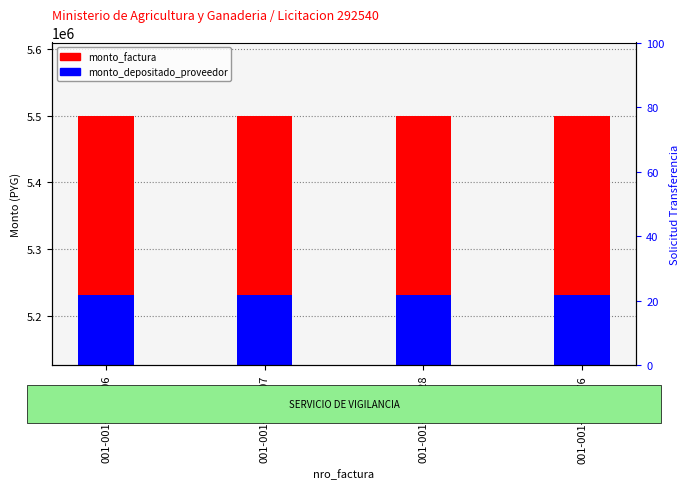

Which series has the largest total across all categories?

monto_depositado_proveedor